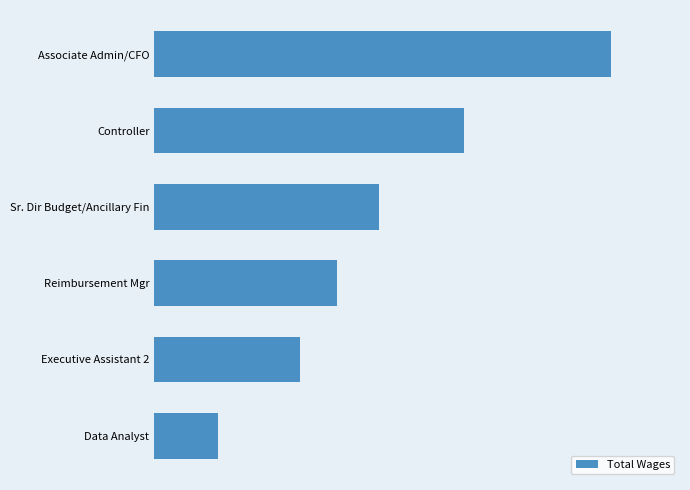

What is the average value?

155808